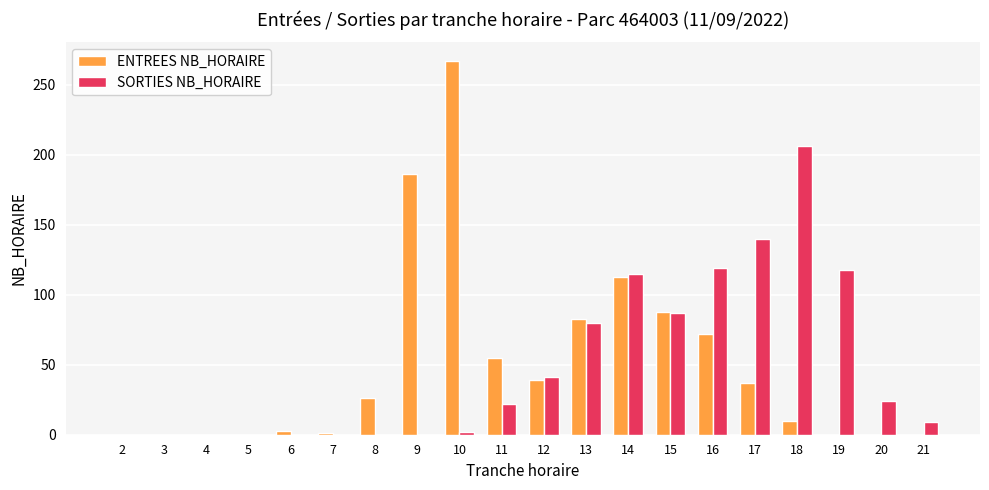

Is it true that SORTIES NB_HORAIRE equals 41 at 12?

True